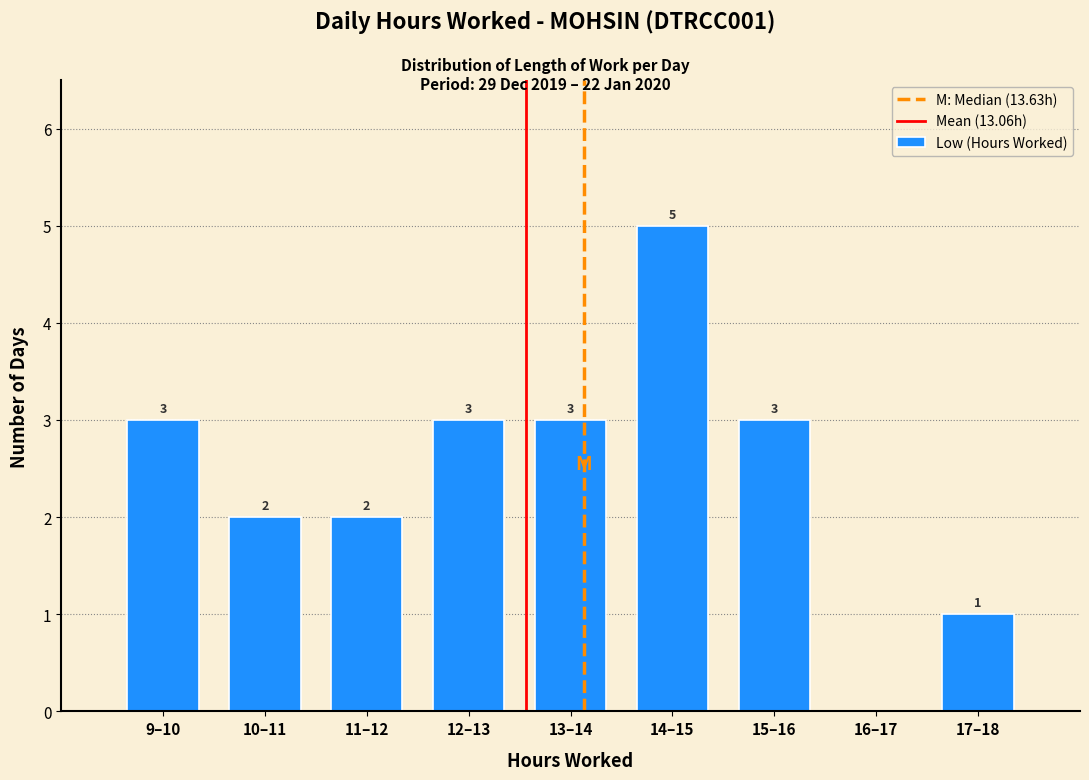

Reading left to right, list all the values displayed in this chart.

9–10=3	10–11=2	11–12=2	12–13=3	13–14=3	14–15=5	15–16=3	16–17=0	17–18=1